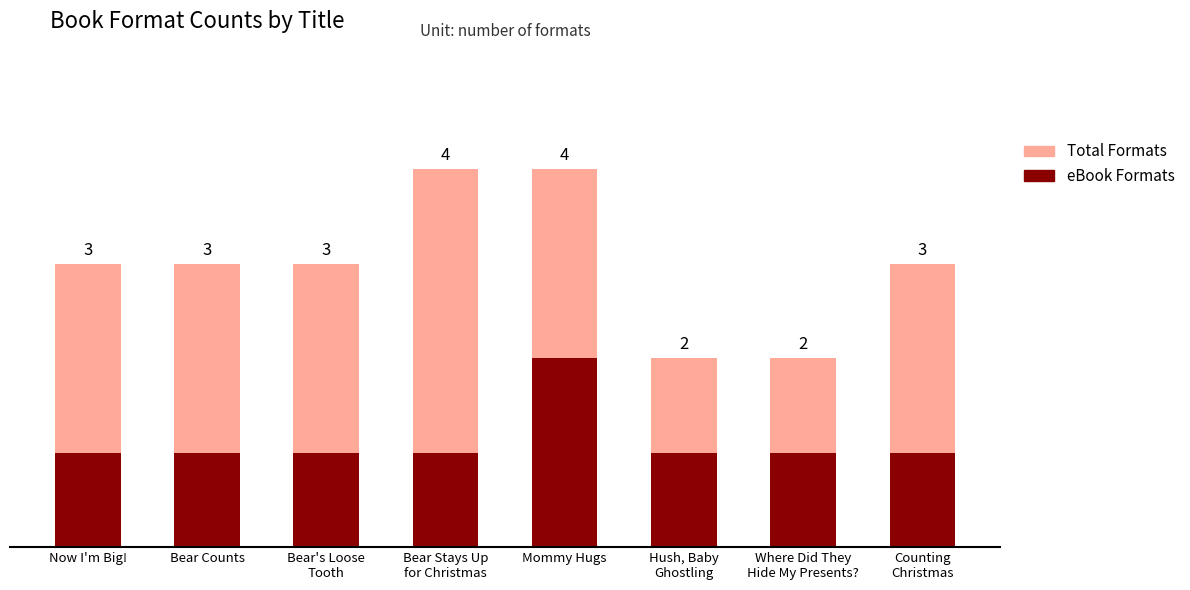

How many bars are there in total?

16